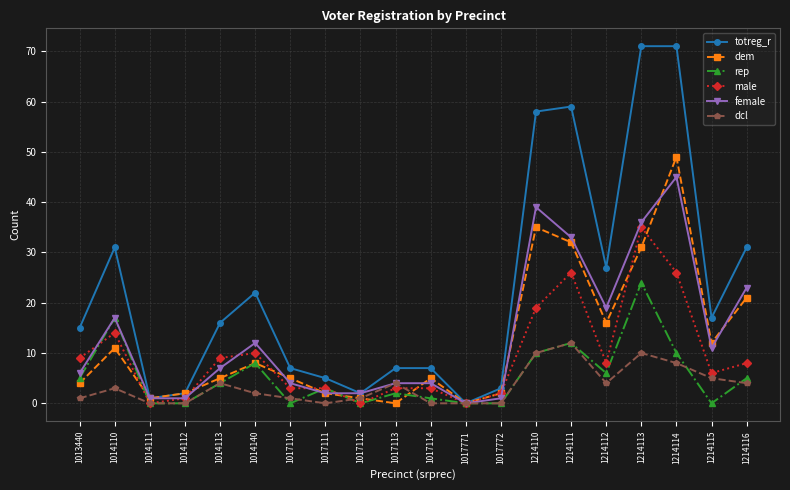

What is the value of the female point at the 13th from the left?

1